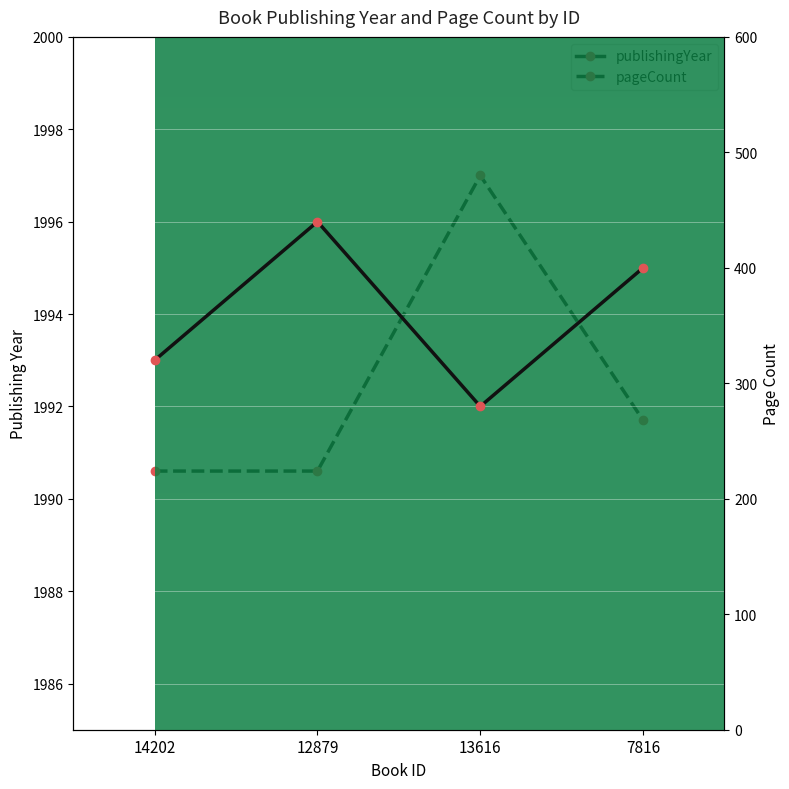

Where does the pageCount series first go above 268?

13616